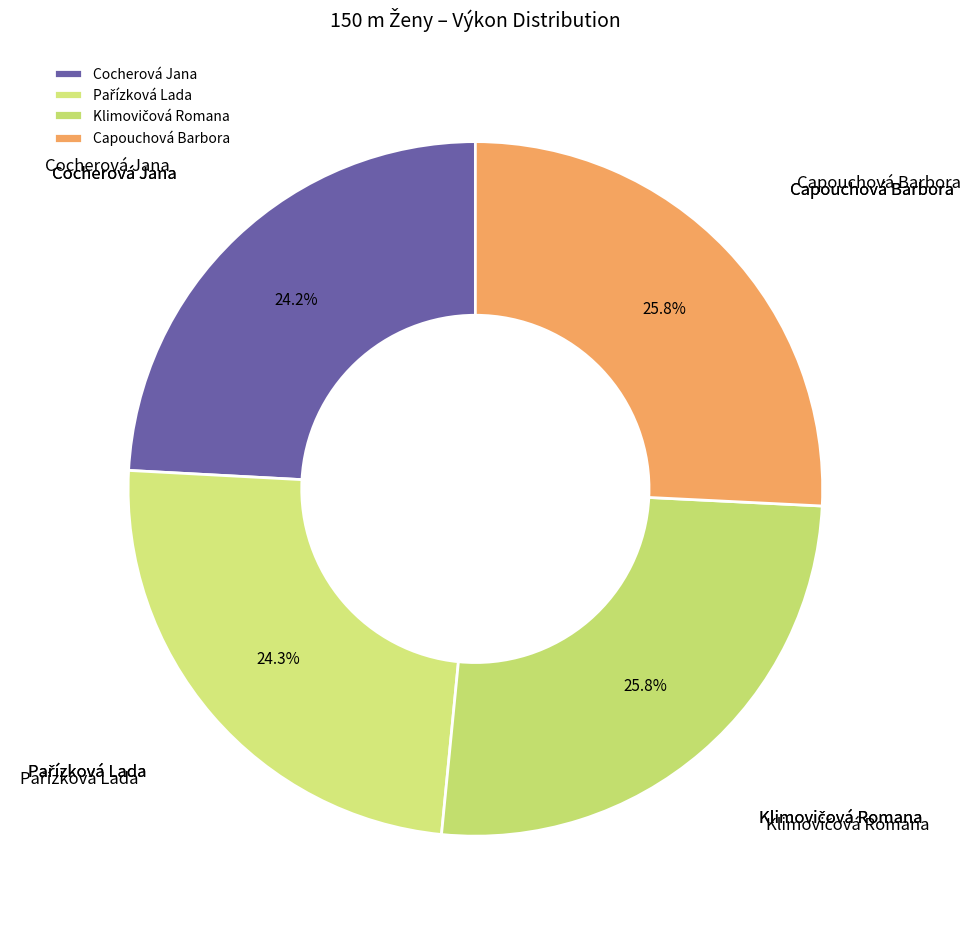

Does Cocherová Jana represent more than half of the total?

No